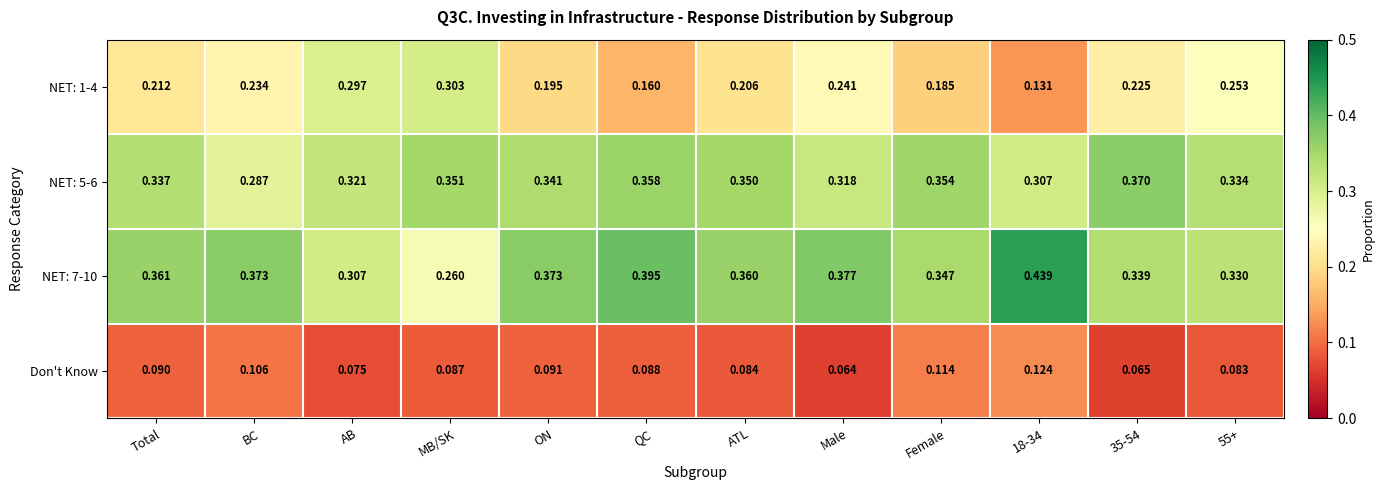

At which label is NET: 5-6 closest to 0?

BC